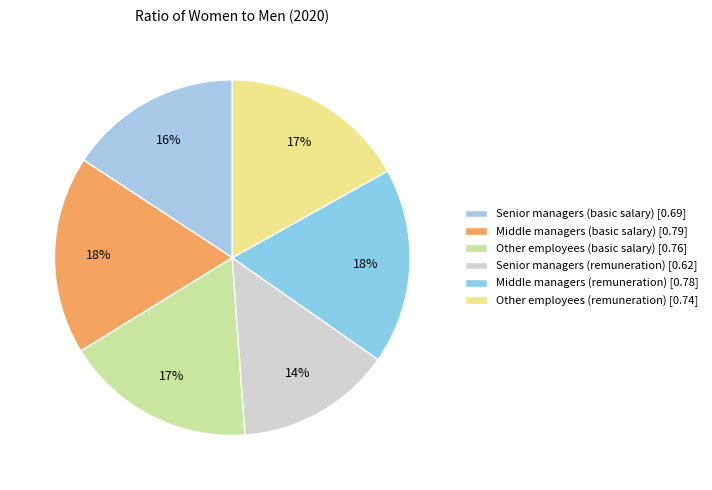

How many segments does this pie chart have?

6